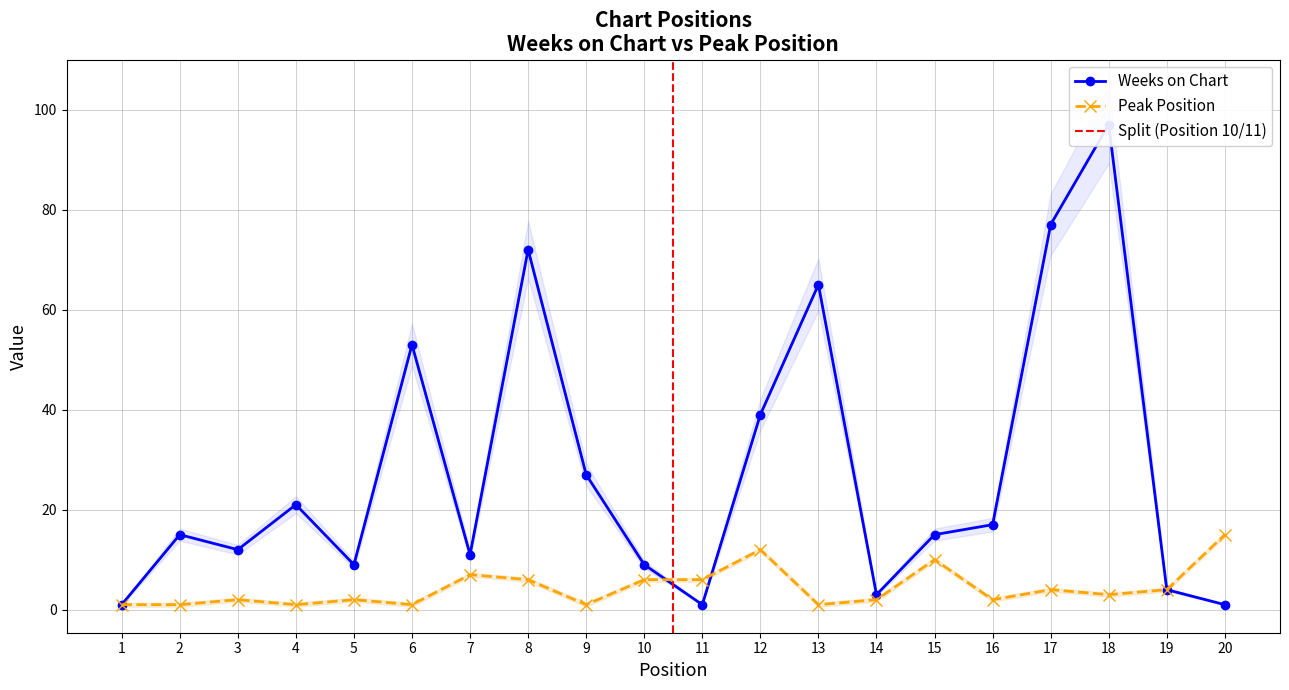

Rank the series by their maximum value, from highest to lowest.

Weeks on Chart, Peak Position